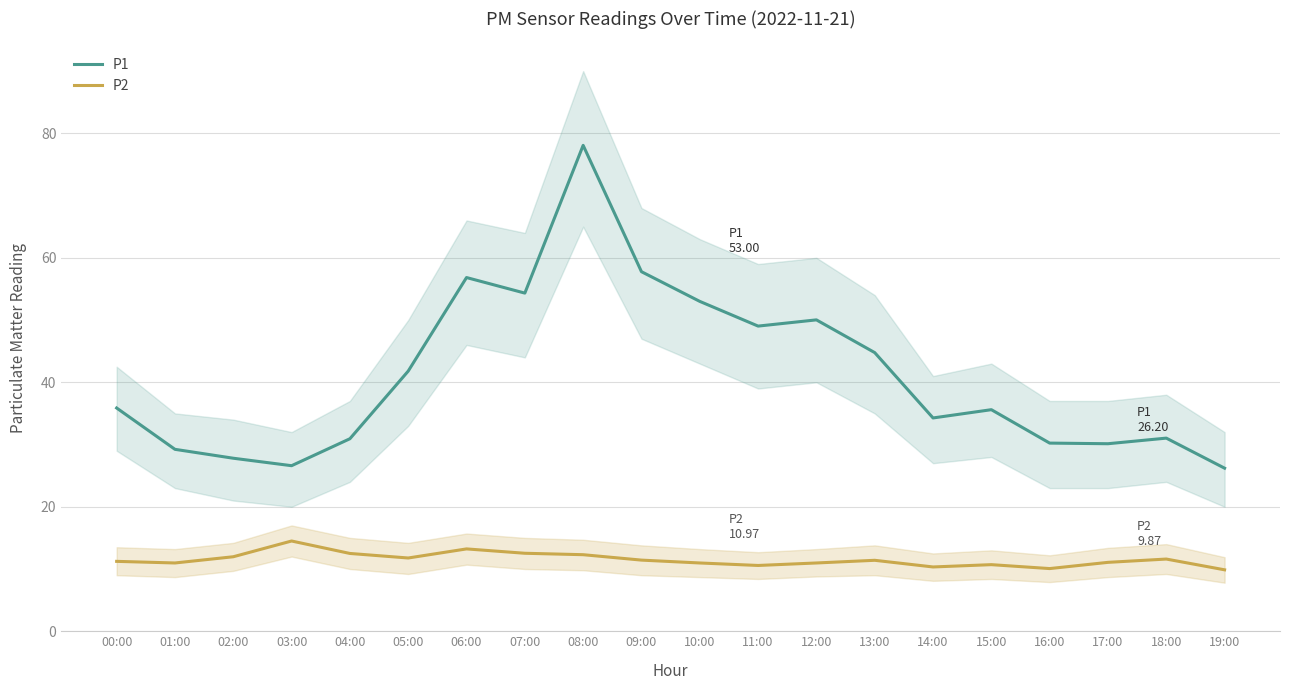

Where is P2 nearest to the value 12?

02:00